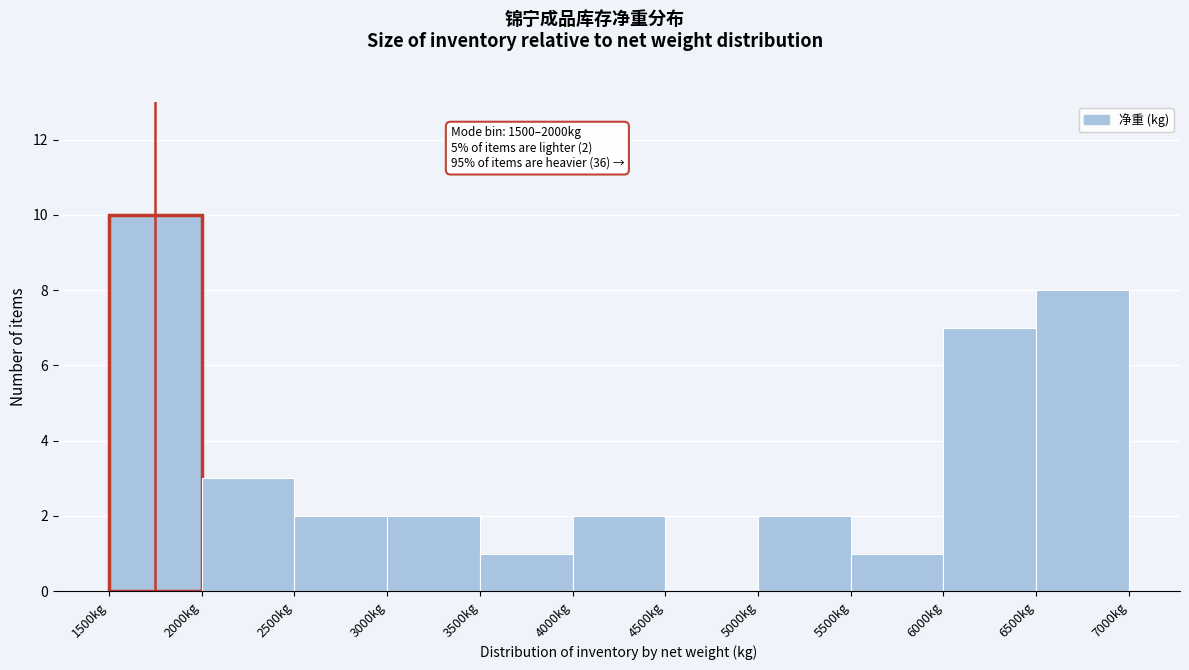

Which range on the x-axis has the tallest bar?

1500 to 2000